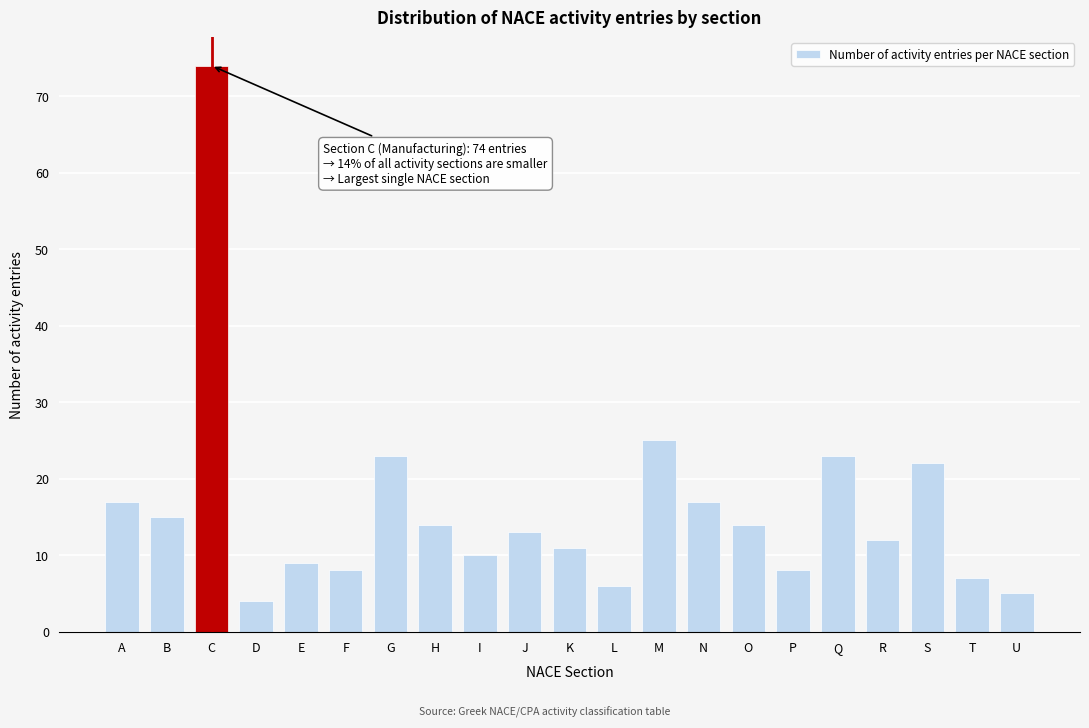

Reading left to right, what are all the values shown in this chart?

17	15	74	4	9	8	23	14	10	13	11	6	25	17	14	8	23	12	22	7	5